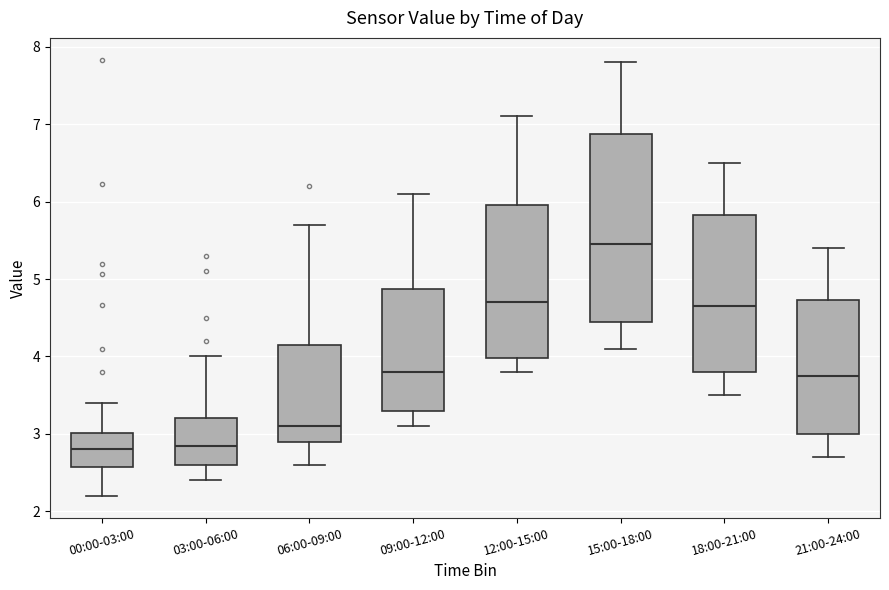

Reading left to right, transcribe this box plot: for each box, give where its median line is, the range the box spans, and where its two whiskers end, as read against the y-axis. The values are not printed on the chart, so give them approximately, as read against the axis.

00:00-03:00: median 2.8, box 2.6 to 3.0, whiskers 2.2 to 3.4
03:00-06:00: median 2.9, box 2.6 to 3.2, whiskers 2.4 to 4.0
06:00-09:00: median 3.1, box 2.9 to 4.2, whiskers 2.6 to 5.7
09:00-12:00: median 3.8, box 3.3 to 4.9, whiskers 3.1 to 6.1
12:00-15:00: median 4.7, box 4.0 to 6.0, whiskers 3.8 to 7.1
15:00-18:00: median 5.5, box 4.5 to 6.9, whiskers 4.1 to 7.8
18:00-21:00: median 4.7, box 3.8 to 5.8, whiskers 3.5 to 6.5
21:00-24:00: median 3.8, box 3.0 to 4.7, whiskers 2.7 to 5.4